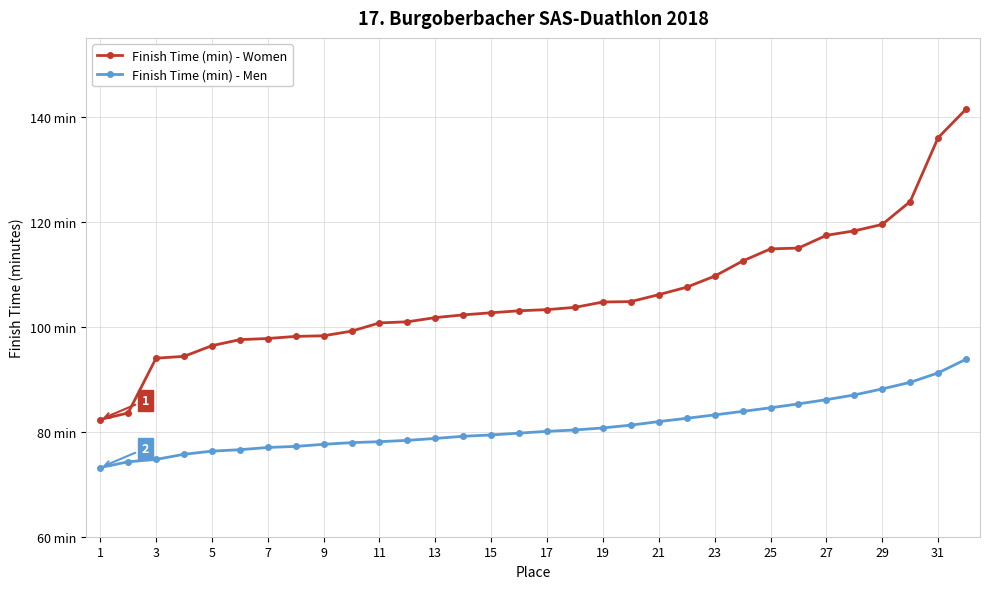

Does the chart display data point markers on the line(s)?

Yes